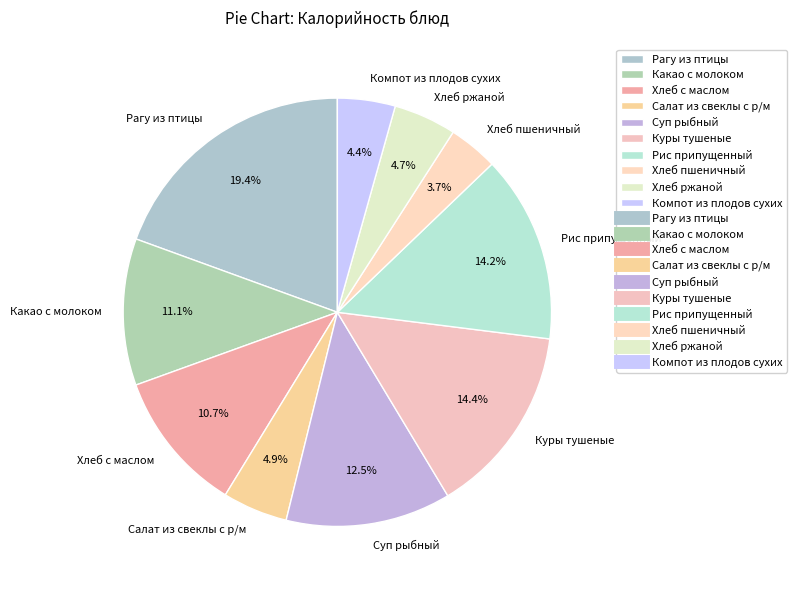

How much of the chart is everything except Какао с молоком?

88.9%